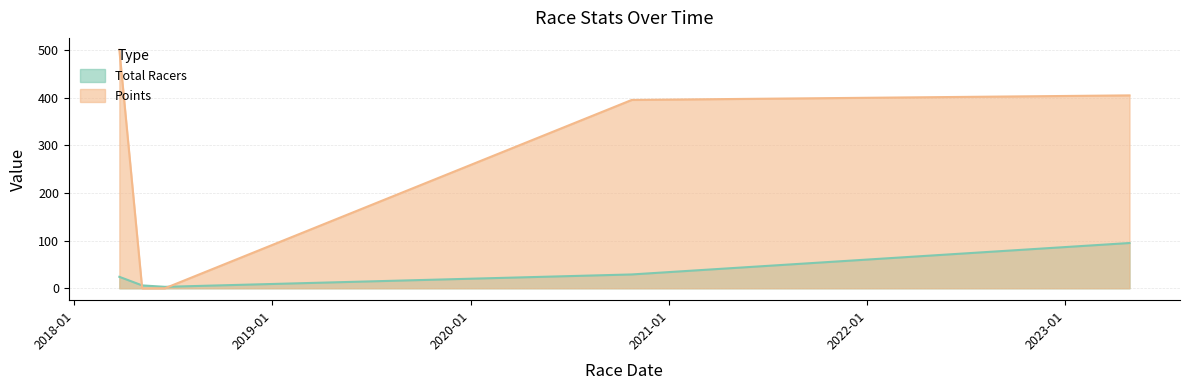

Does the chart display data point markers on the line(s)?

No